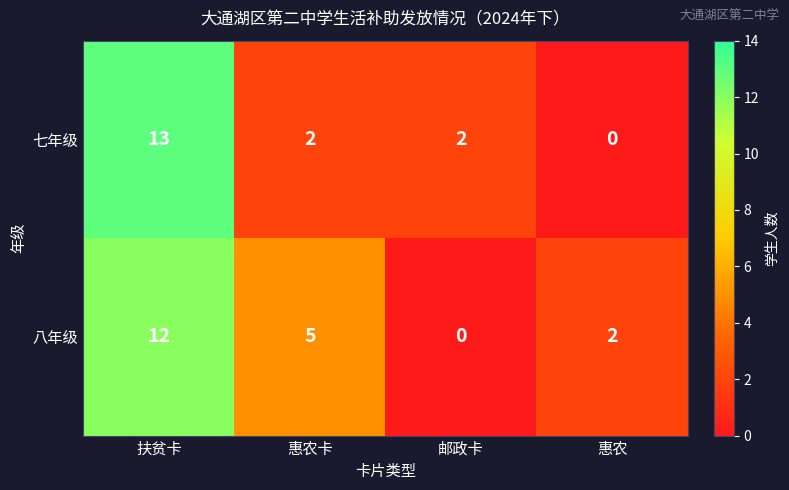

What is the spread (max minus min) of values at 惠农卡?

3